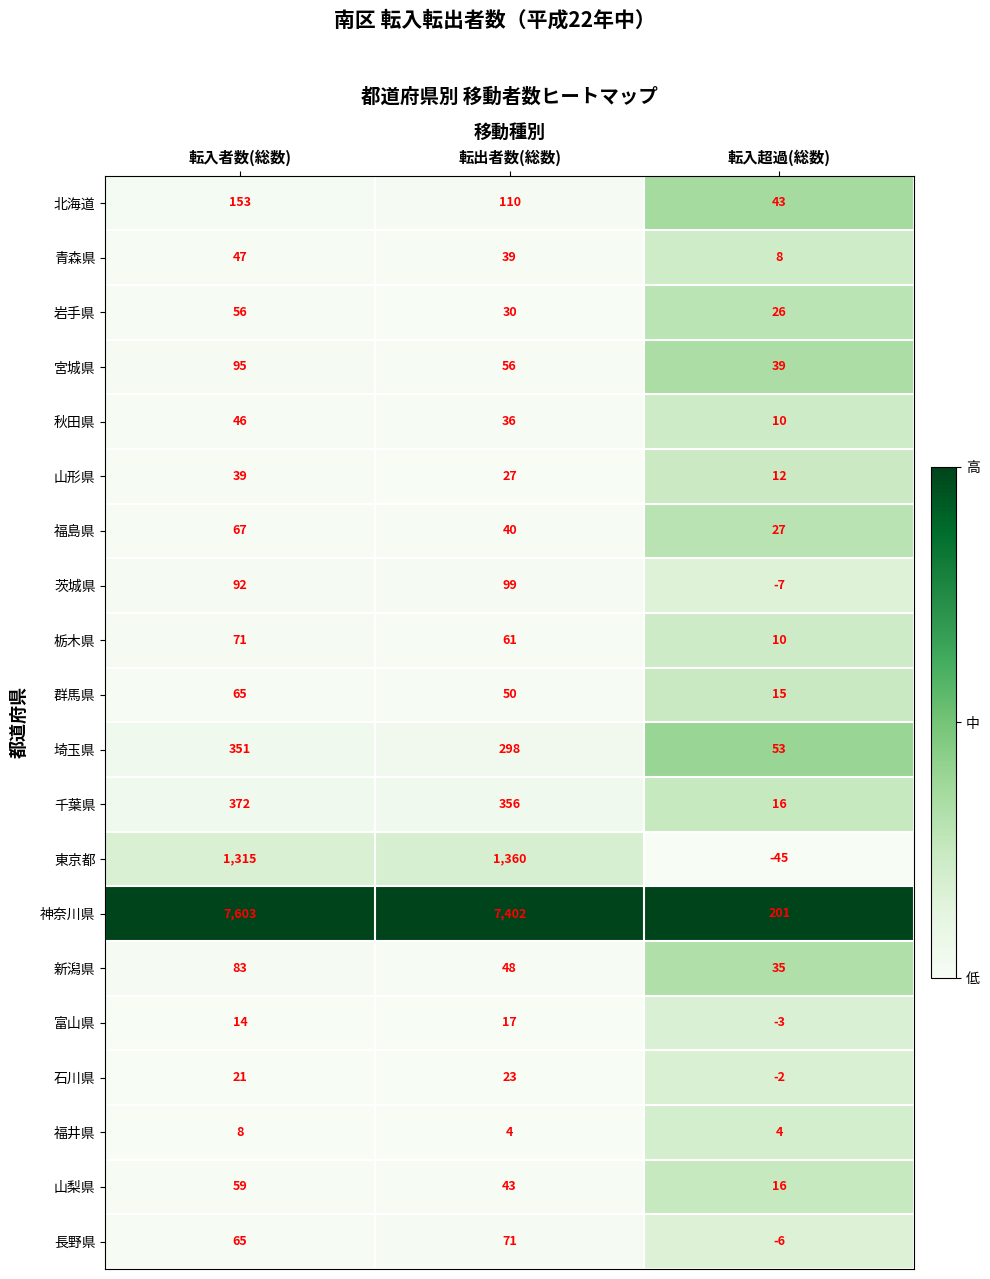

Which series has the largest total across all categories?

神奈川県